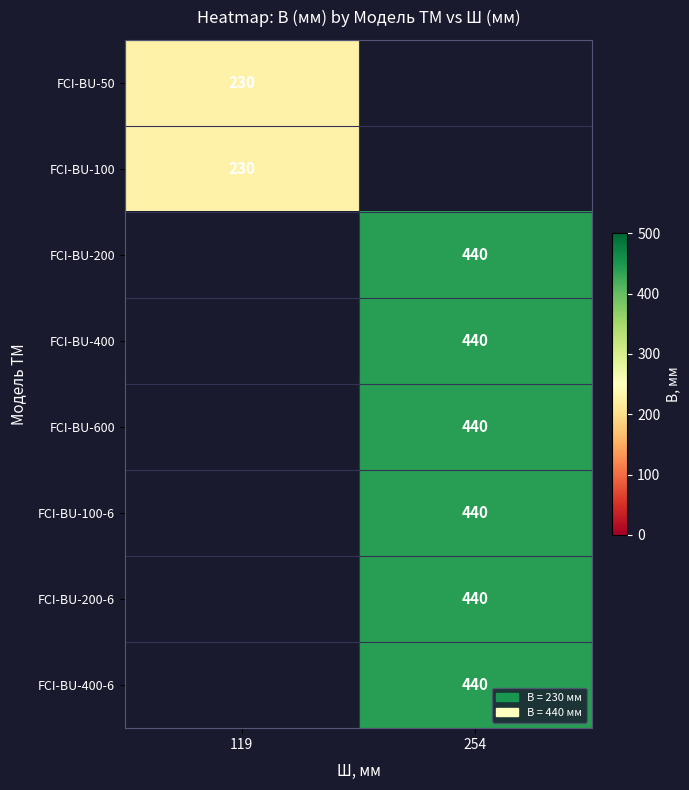

The FCI-BU-200 series shows 90 at 254. True or false?

False